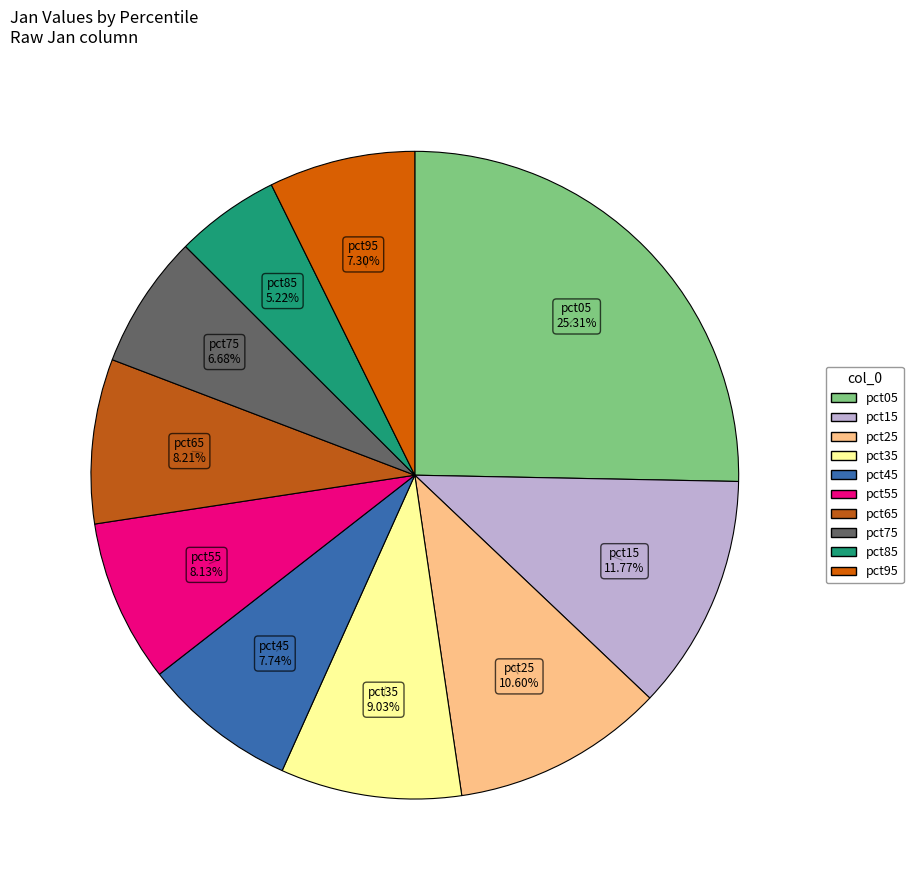

Is there any slice that represents more than half of the pie?

No